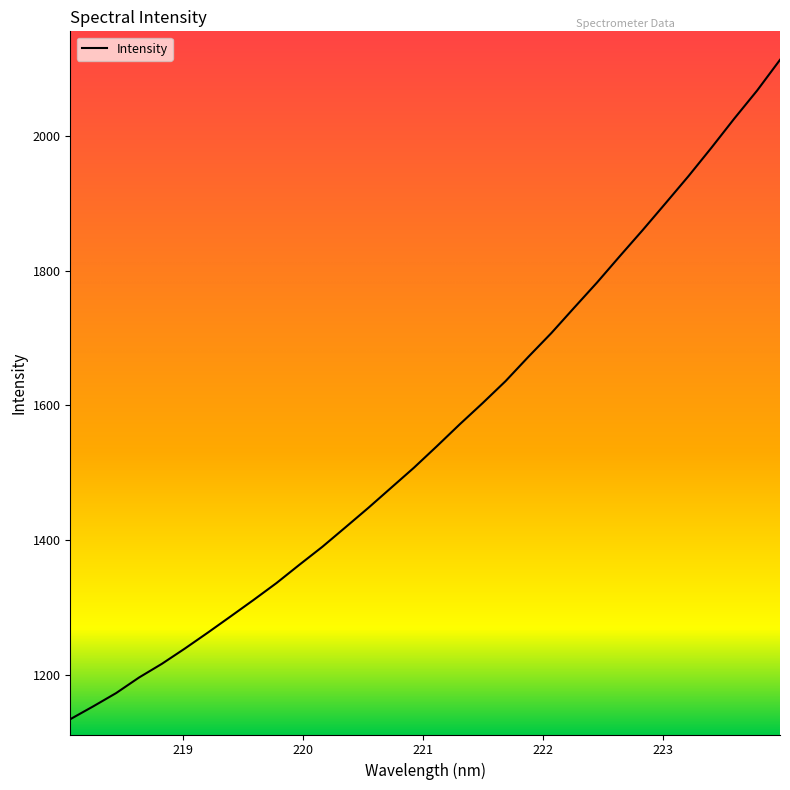

What is the greatest value displayed?

2112.4